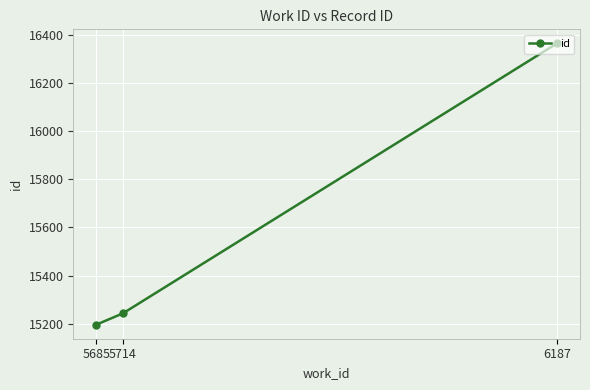

What is the ratio of the value at 5685 to the value at 6187?

0.9